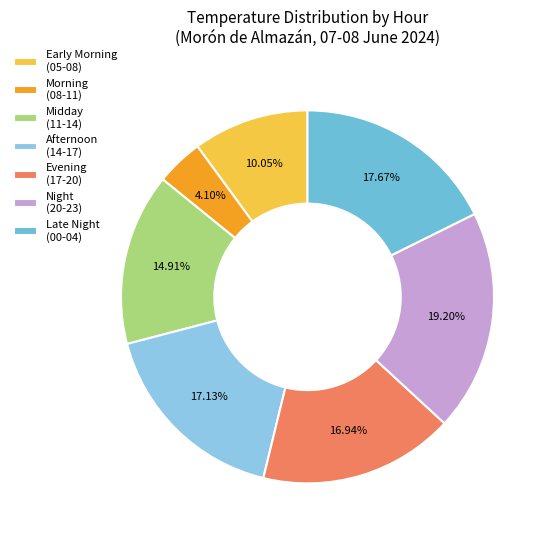

Count the number of slices in the pie.

7